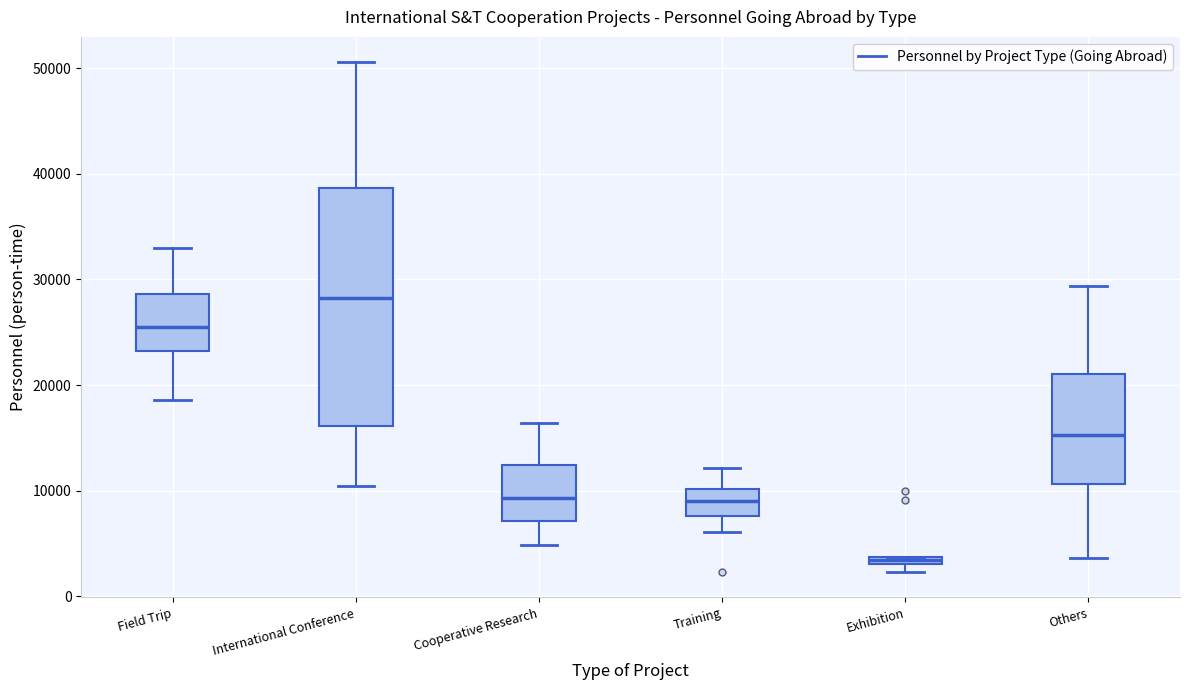

Which box has the lowest median line?

Exhibition